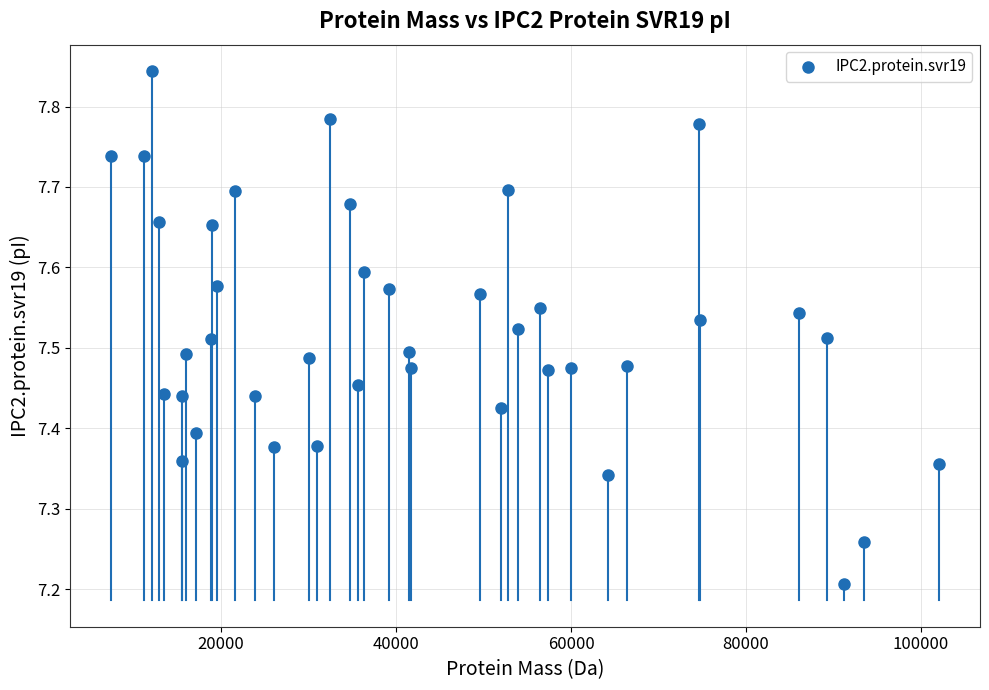

What is the range of Y values (max minus min)?

0.6